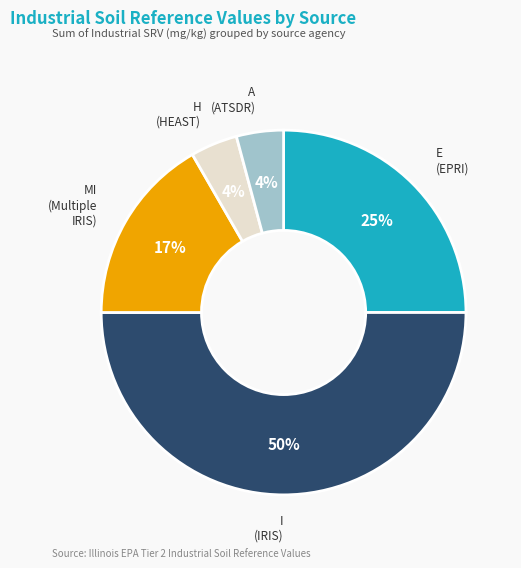

To the nearest percent, what is the difference between the largest and smallest slice percentages?

46%